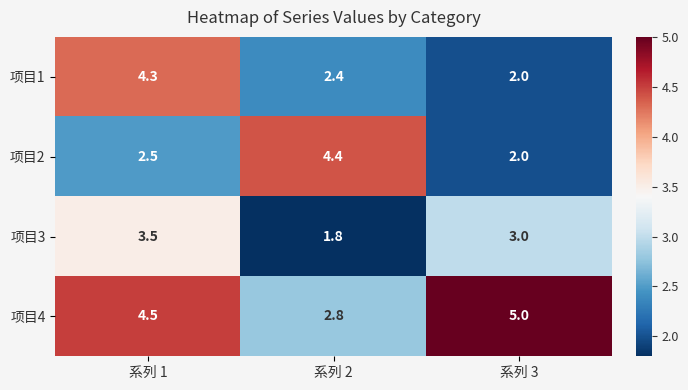

List the series in order of their peak value, lowest first.

项目3, 项目1, 项目2, 项目4